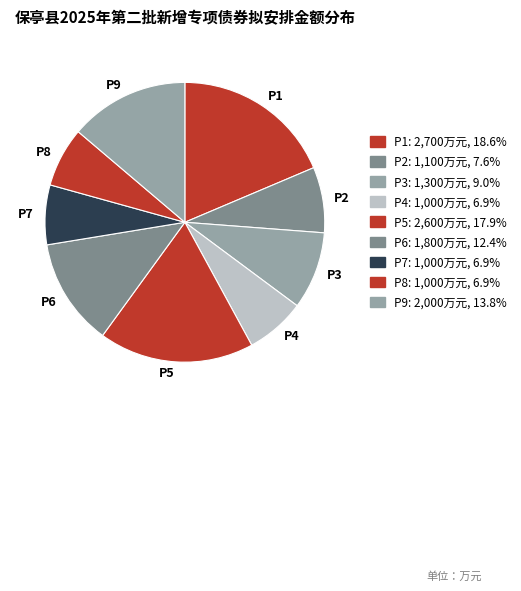

Is there any slice that represents more than half of the pie?

No